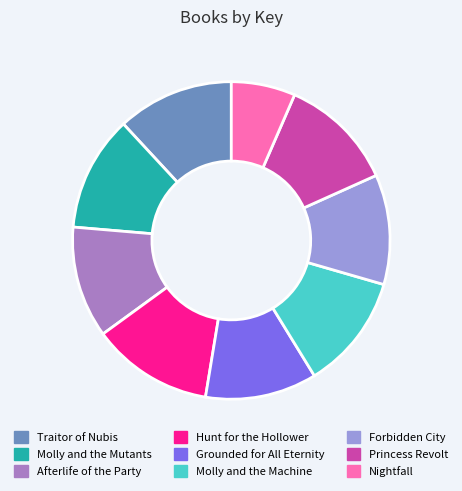

Does any single category account for the majority?

No